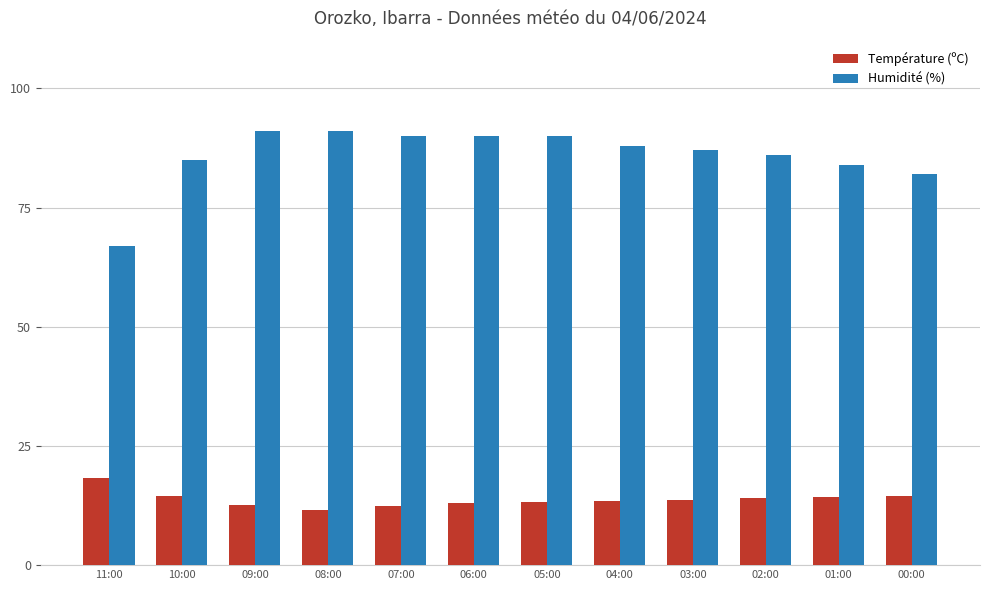

How many bars are there in each group?

2